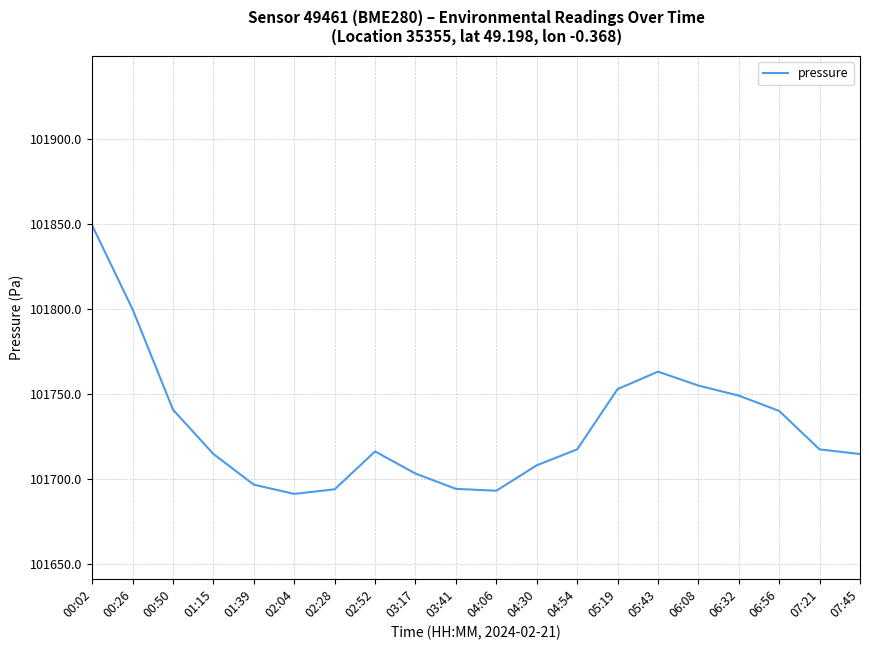

What is the minimum value shown in the chart?

101691.2